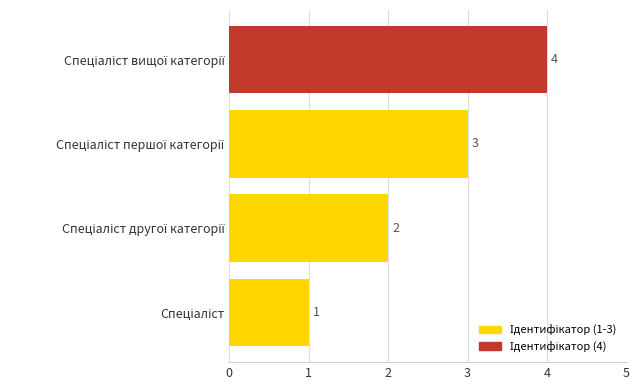

How many values are between 2 and 4?

3